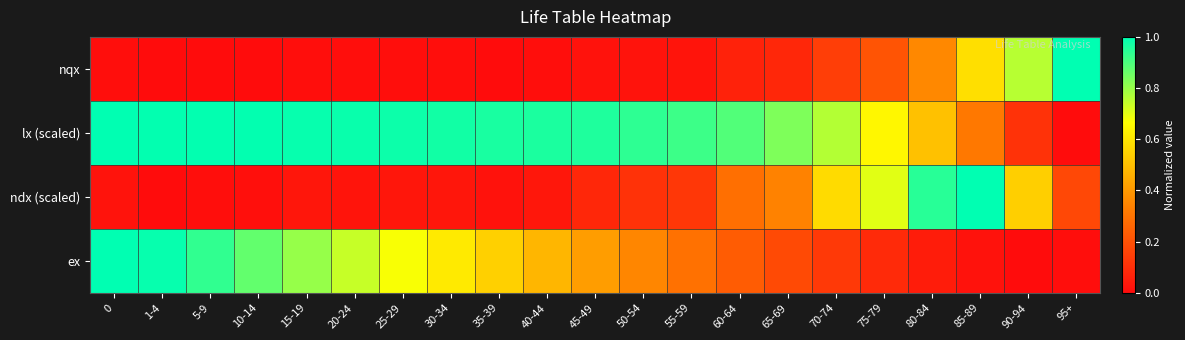

What is the spread (max minus min) of values at 25-29?

1.0